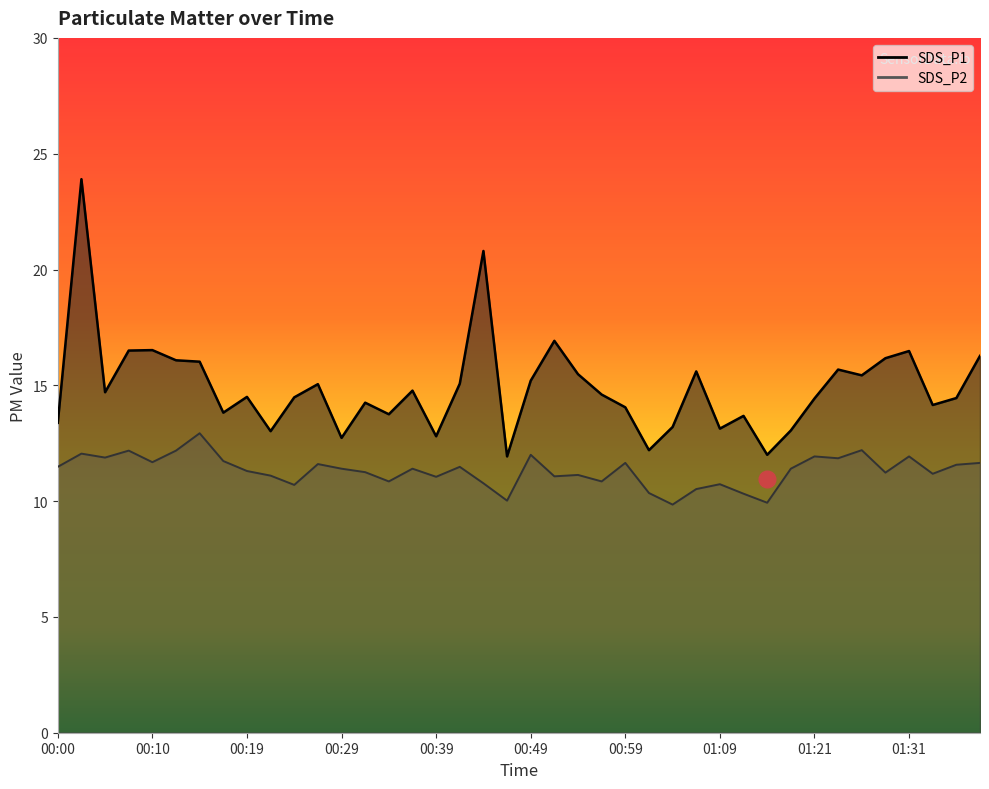

What is the sum of all SDS_P2 values?

452.4